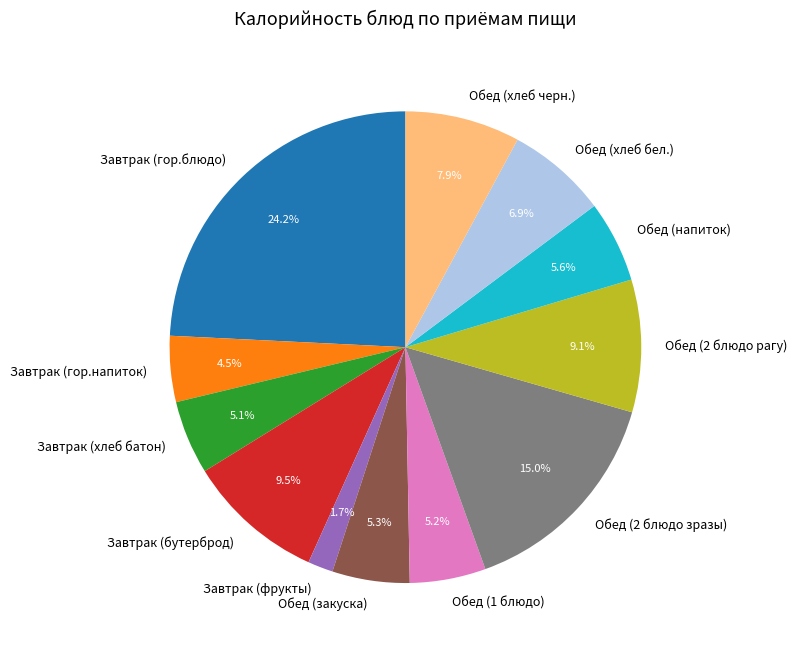

To the nearest percent, what portion does Обед (1 блюдо) represent?

5%